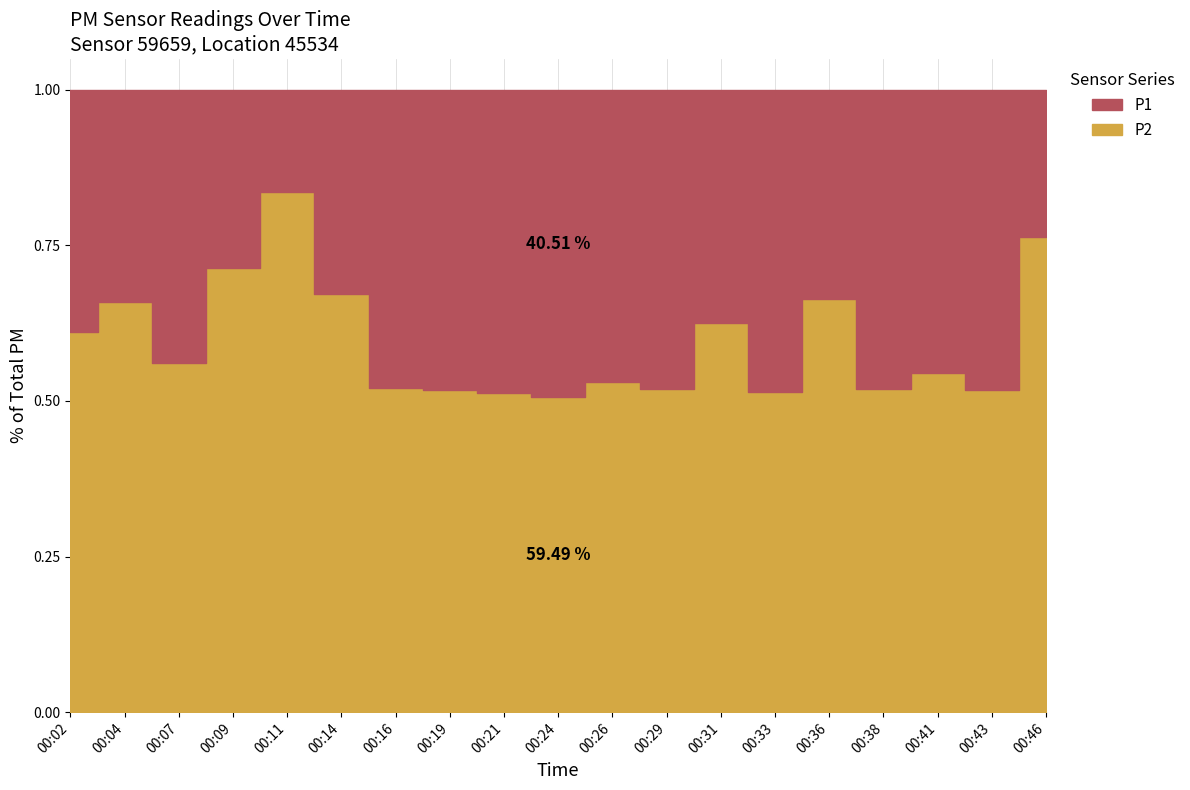

True or false: P2 and P1 intersect in this chart.

False